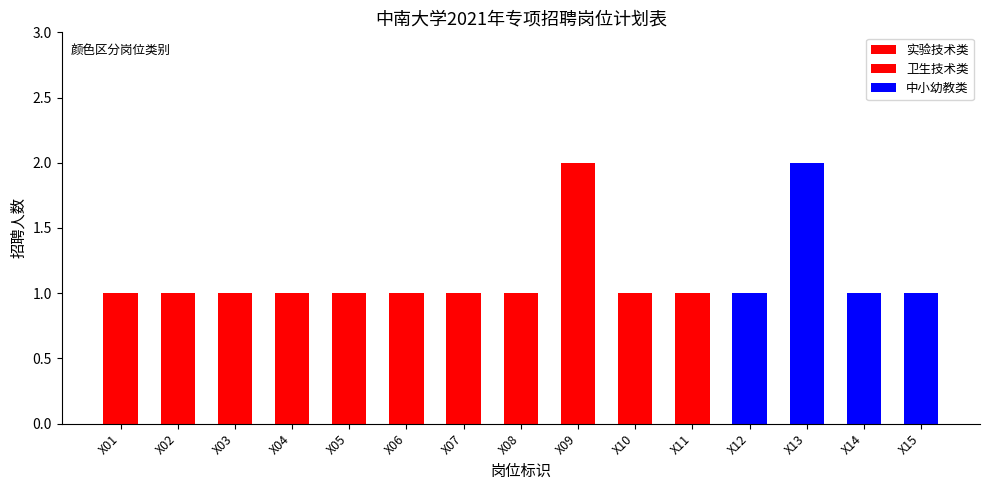

What is the sum of all values?

17